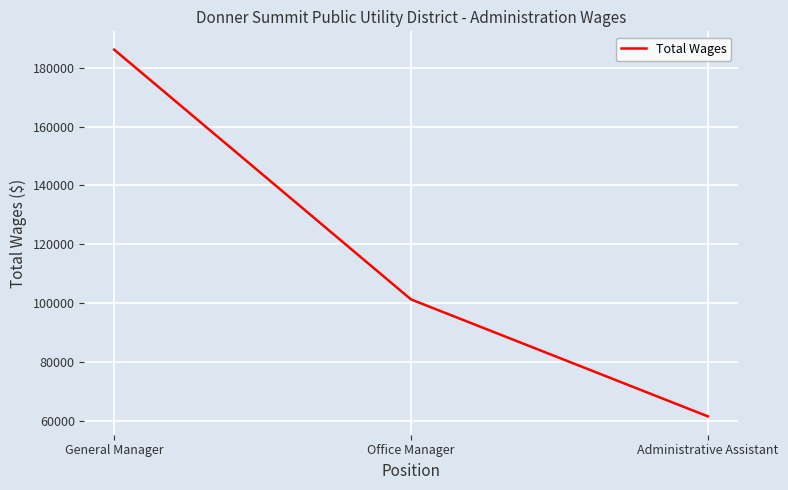

Read the value at Office Manager.

101203